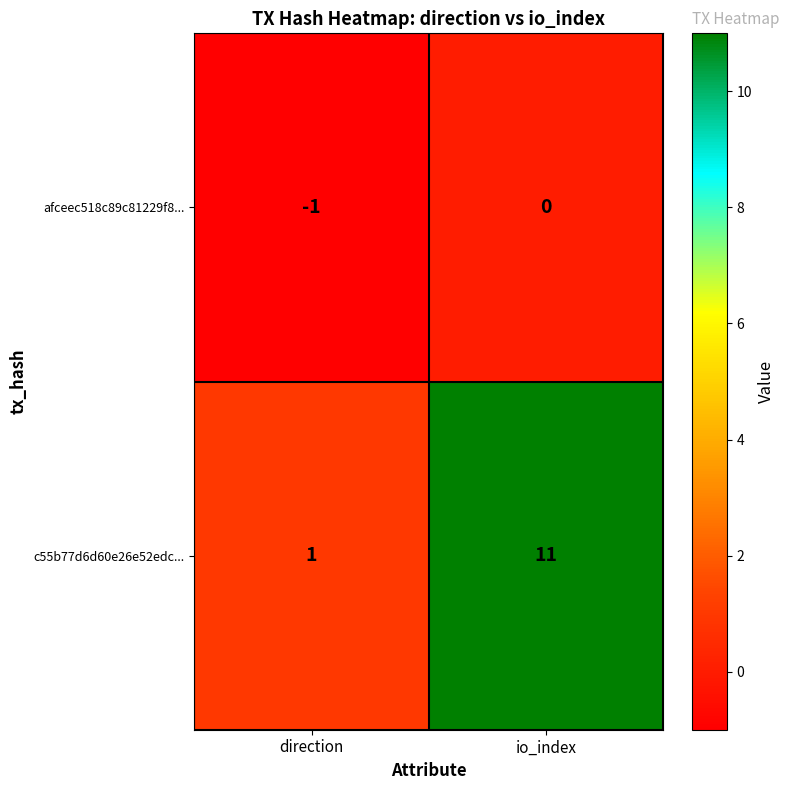

Which series has the largest range (max minus min)?

c55b77d6d60e26e52edc...